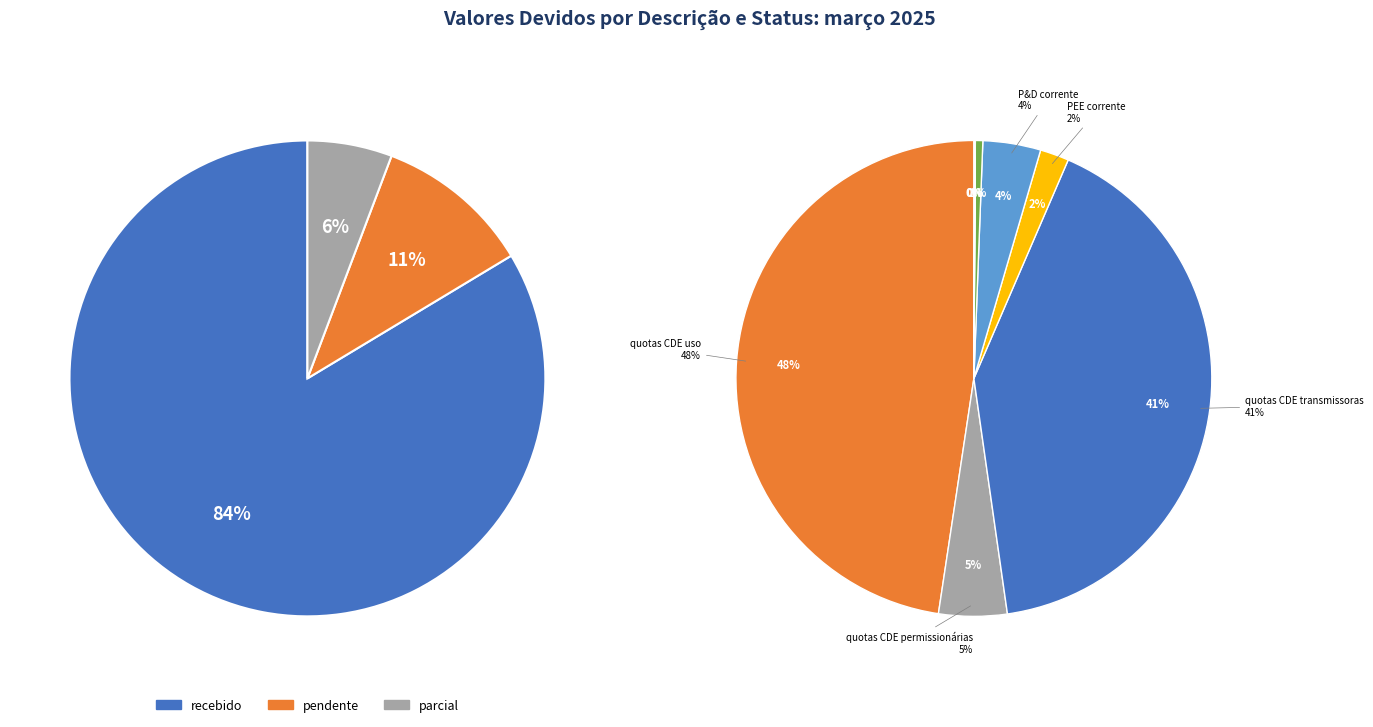

How many slices are in this pie chart?

10